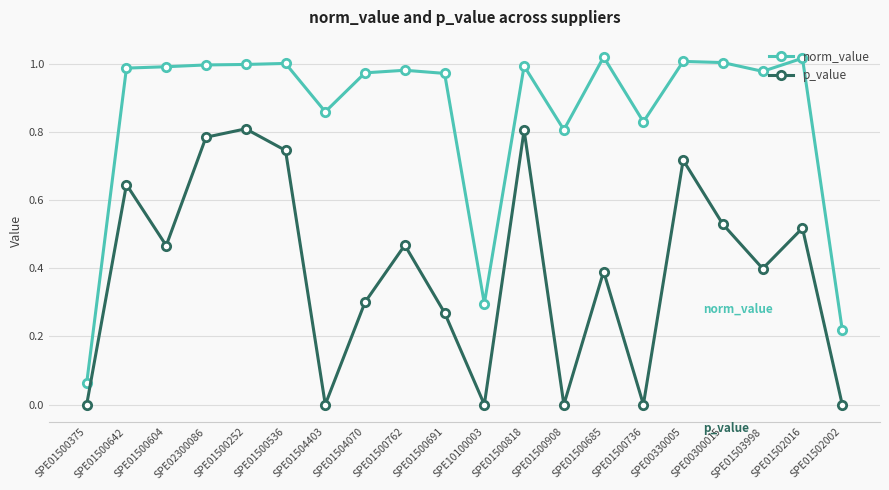

What is the label of the 8th point from the right?

SPE01500908